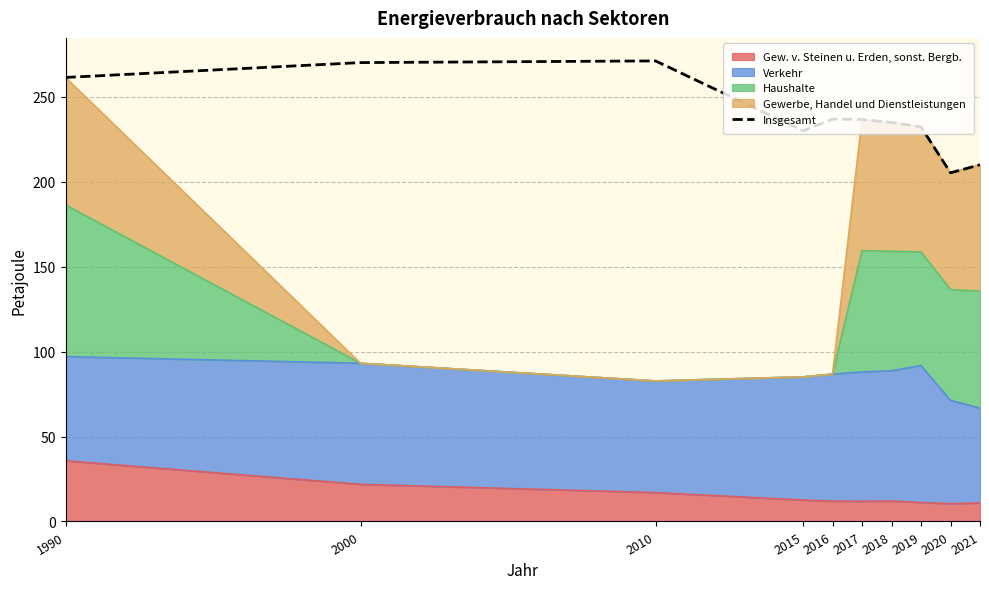

Between 2016 and 2019, which is larger?

2016